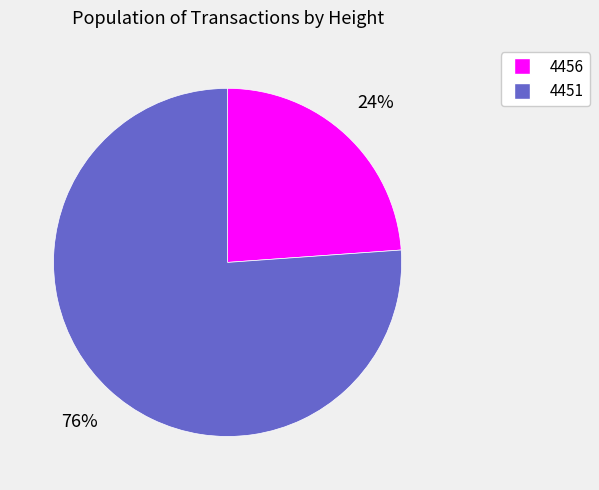

What percentage is the 4451 slice, to the nearest percent?

76%